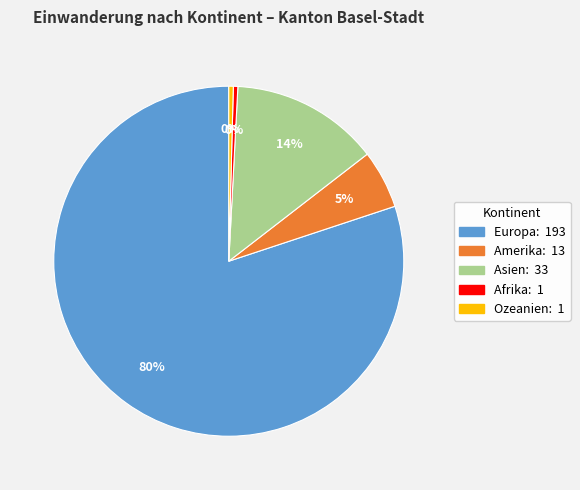

The Amerika slice represents 5% of the pie. True or false?

True